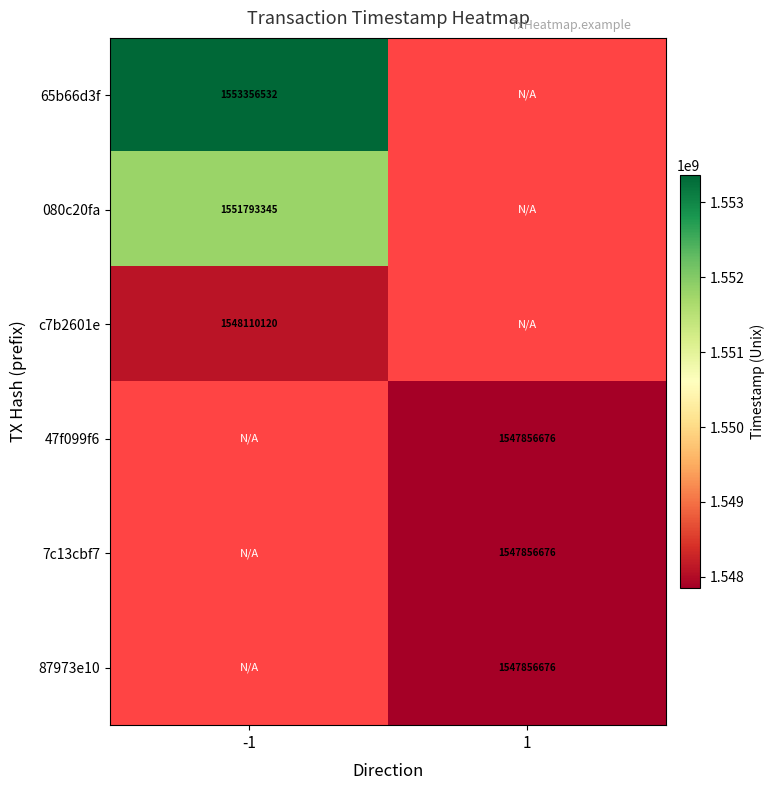

The value of 080c20fa at -1 is 1551793345. True or false?

True